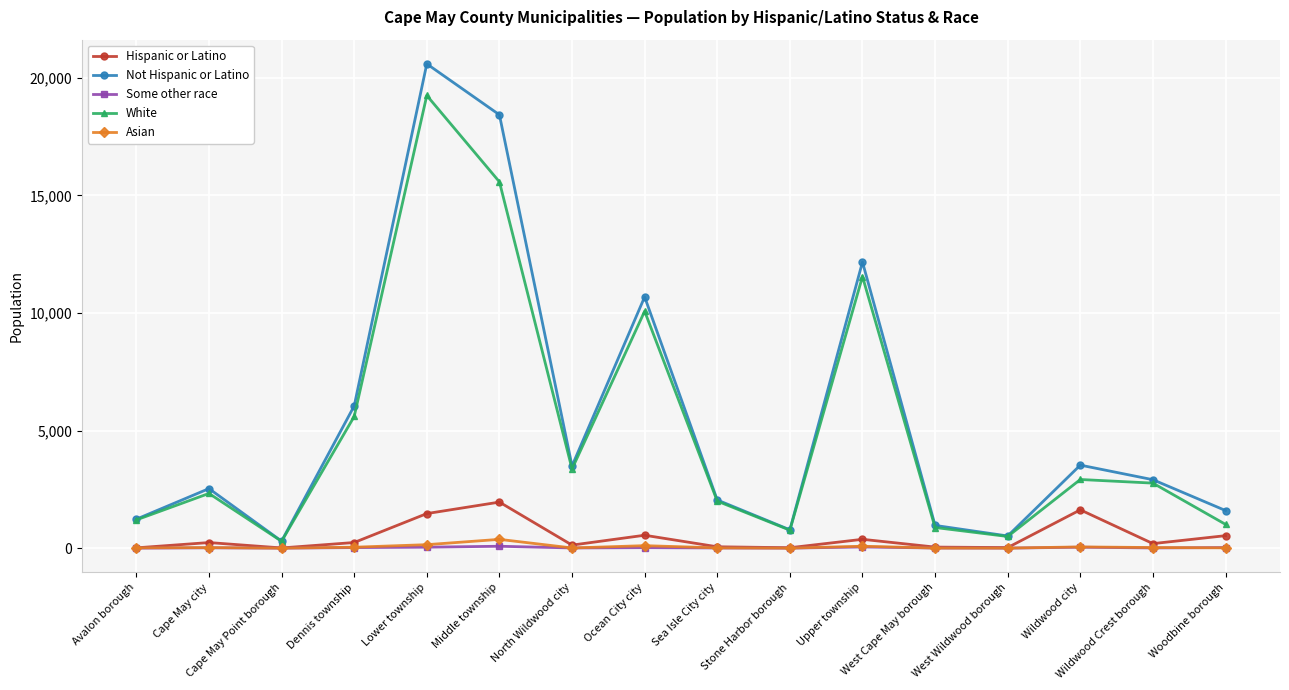

True or false: Some other race has more than 1 points higher than both neighbors.

True